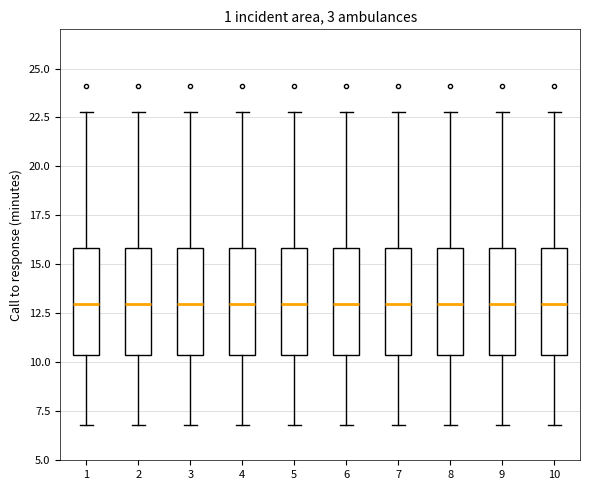

Where is the upper edge of the box at x = 5 on the y-axis? The values are not printed on the chart, so give them approximately, as read against the axis.

16.0